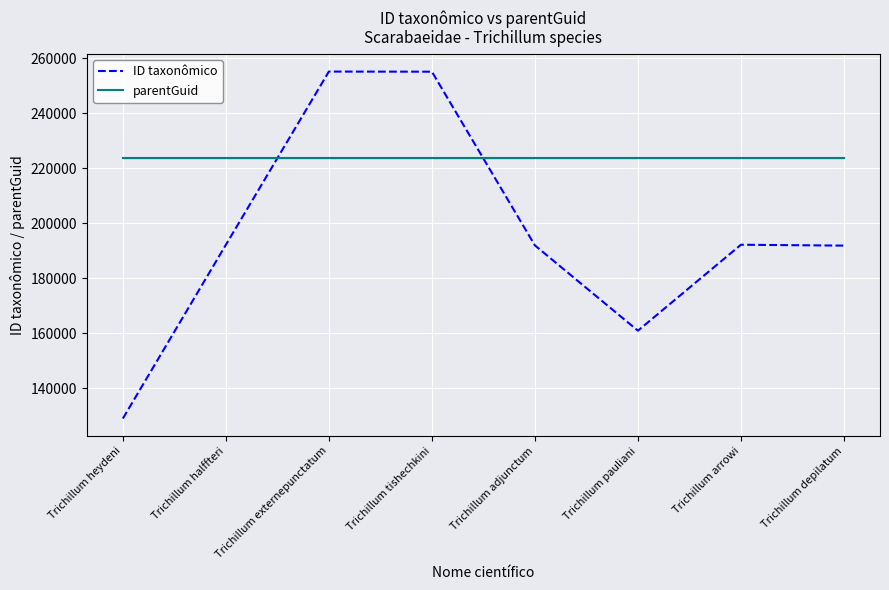

The value of parentGuid at Trichillum pauliani is 311057. True or false?

False